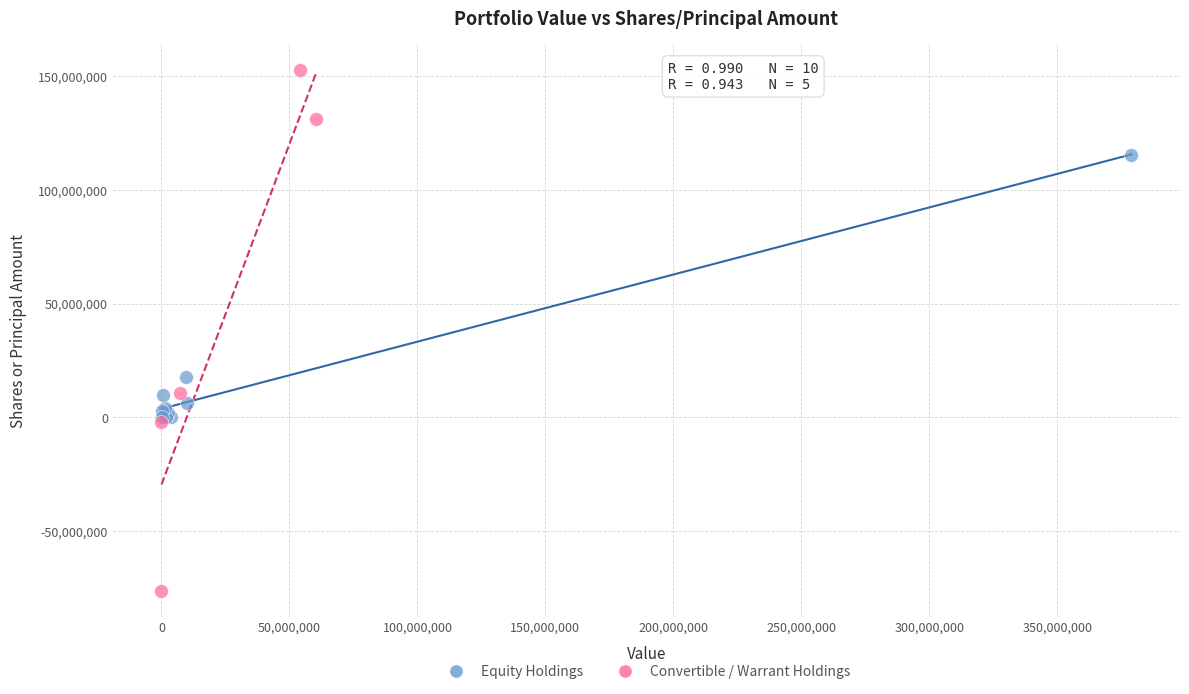

Which series reaches the maximum Y coordinate?

Convertible / Warrant Holdings